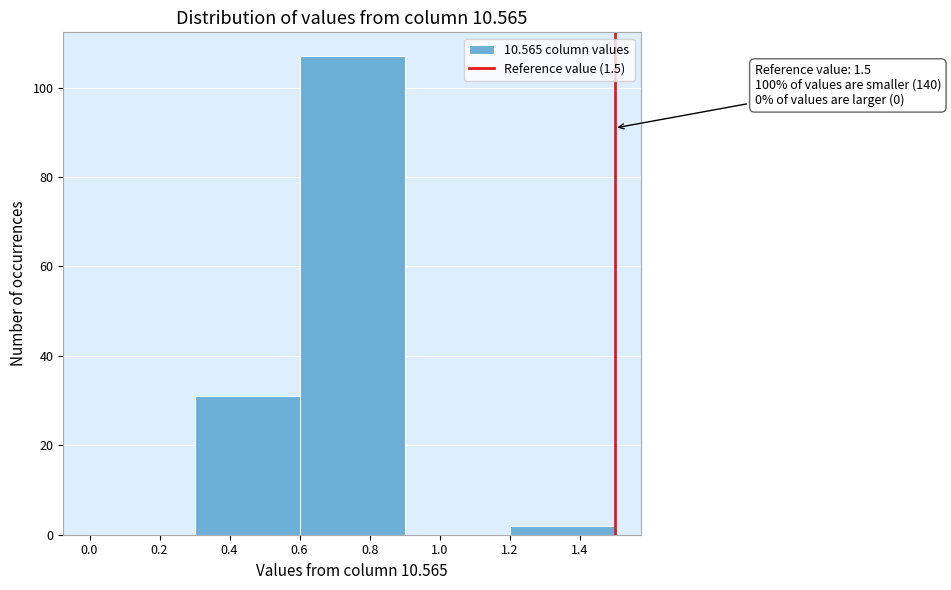

Over which range of the x-axis is the bar tallest?

0.6 to 0.9